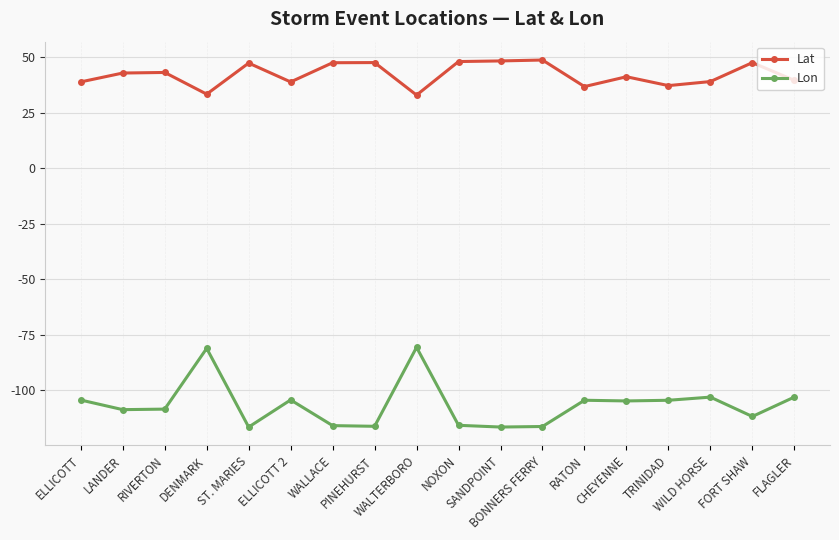

How many data points in Lat are above 42?

9